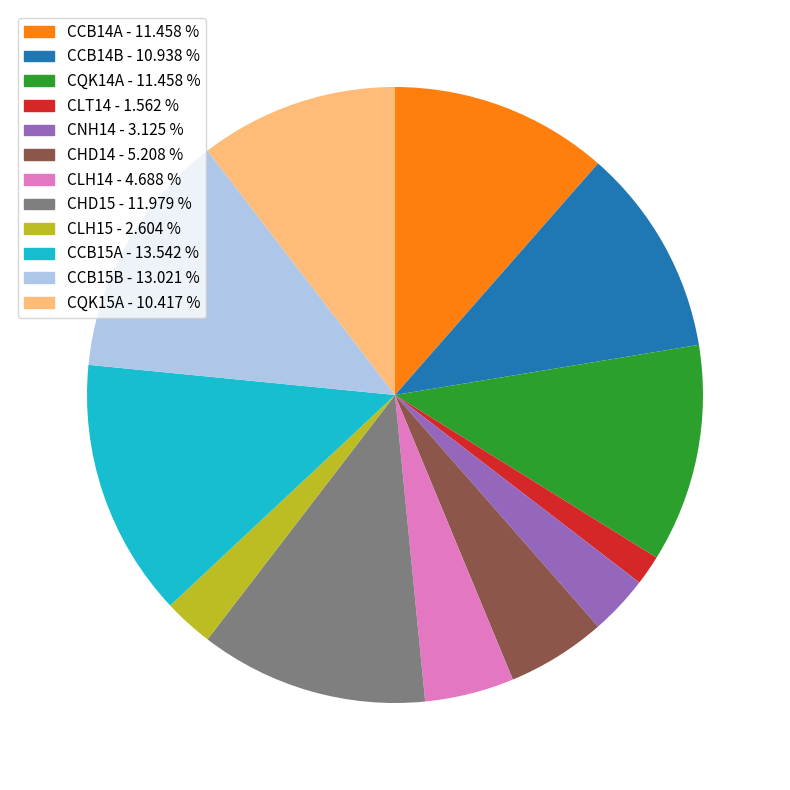

Does any single category account for the majority?

No